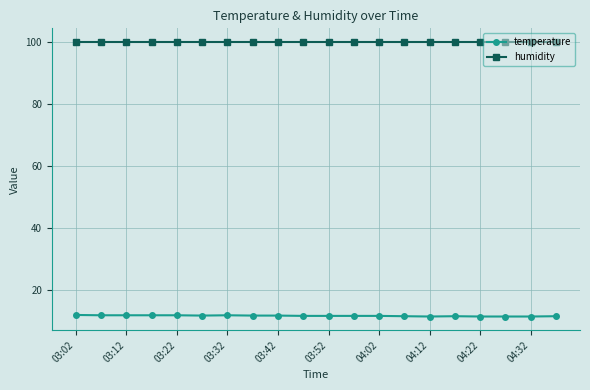

True or false: temperature has more than 0 points higher than both neighbors.

True